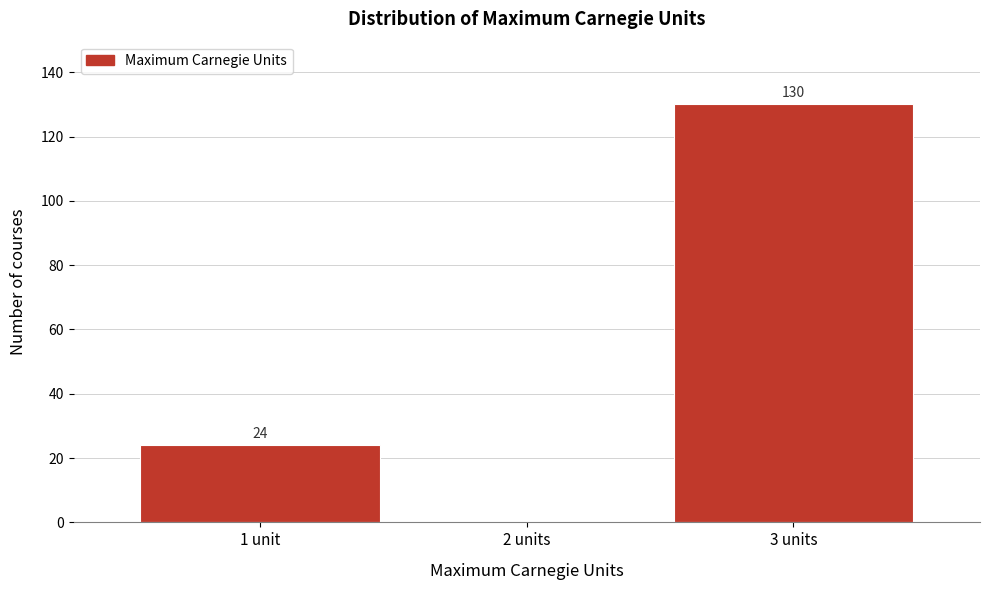

Reading right to left, extract all data points from this chart.

3 units=130	2 units=0	1 unit=24